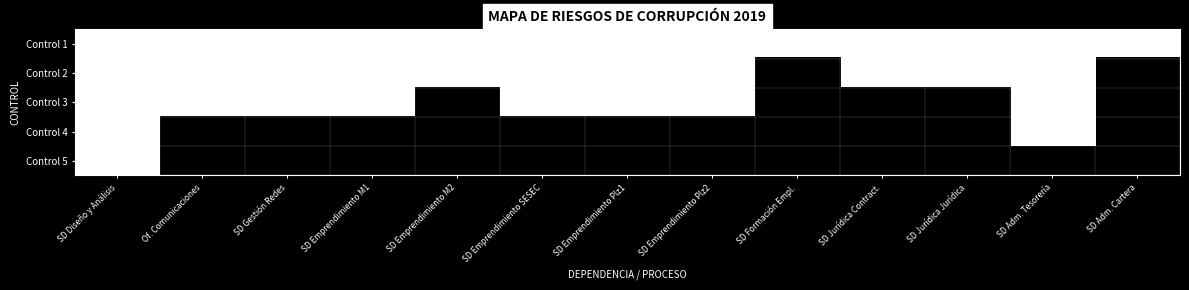

What is the total value across all series at Of. Comunicaciones?

3